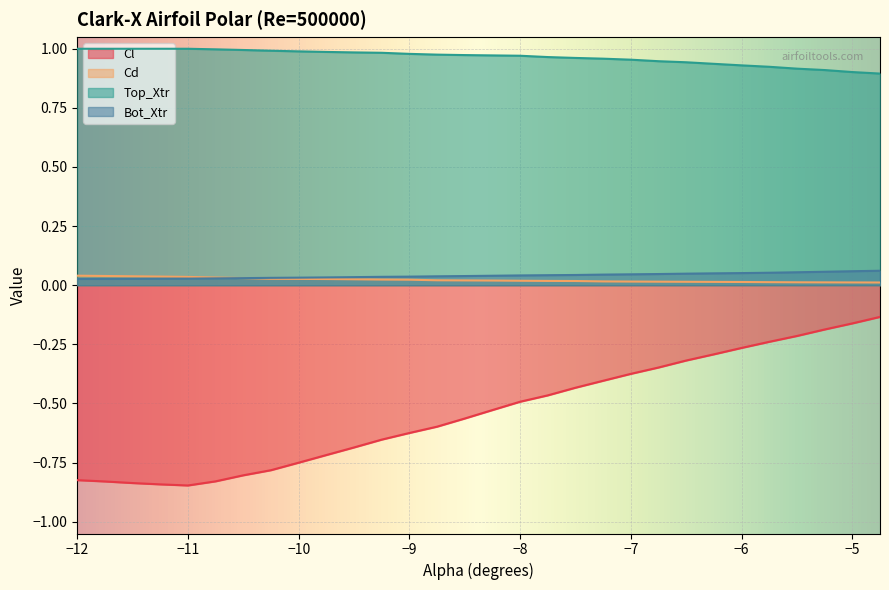

Reading left to right, extract all data points from this chart.

Cl: -0.8	-0.8	-0.8	-0.8	-0.8	-0.8	-0.8	-0.8	-0.8	-0.7	-0.7	-0.7	-0.6	-0.6	-0.6	-0.5	-0.5	-0.5	-0.4	-0.4	-0.4	-0.3	-0.3	-0.3	-0.3	-0.2	-0.2	-0.2	-0.2	-0.1
Cd: 0.0	0.0	0.0	0.0	0.0	0.0	0.0	0.0	0.0	0.0	0.0	0.0	0.0	0.0	0.0	0.0	0.0	0.0	0.0	0.0	0.0	0.0	0.0	0.0	0.0	0.0	0.0	0.0	0.0	0.0
Top_Xtr: 1.0	1.0	1.0	1.0	1.0	1.0	1.0	1.0	1.0	1.0	1.0	1.0	1.0	1.0	1.0	1.0	1.0	1.0	1.0	1.0	1.0	0.9	0.9	0.9	0.9	0.9	0.9	0.9	0.9	0.9
Bot_Xtr: 0.0	0.0	0.0	0.0	0.0	0.0	0.0	0.0	0.0	0.0	0.0	0.0	0.0	0.0	0.0	0.0	0.0	0.0	0.0	0.0	0.0	0.0	0.0	0.1	0.1	0.1	0.1	0.1	0.1	0.1